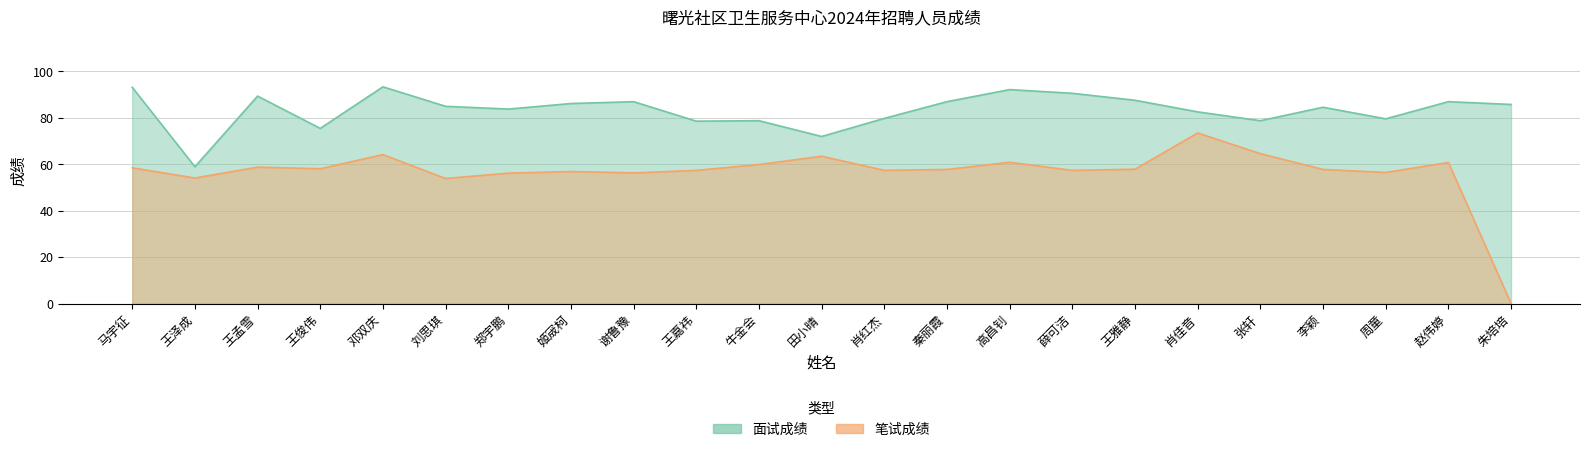

Reading right to left, extract all data points from this chart.

面试成绩: 85.8	87.0	79.6	84.6	78.8	82.6	87.6	90.6	92.2	87.0	79.8	72.0	78.8	78.6	87.0	86.2	83.8	85.0	93.4	75.5	89.4	59.0	93.2
笔试成绩: 0.0	60.8	56.5	57.8	64.6	73.5	57.9	57.4	60.9	57.8	57.4	63.5	59.9	57.4	56.3	56.9	56.2	53.9	64.2	58.1	58.8	54.1	58.5